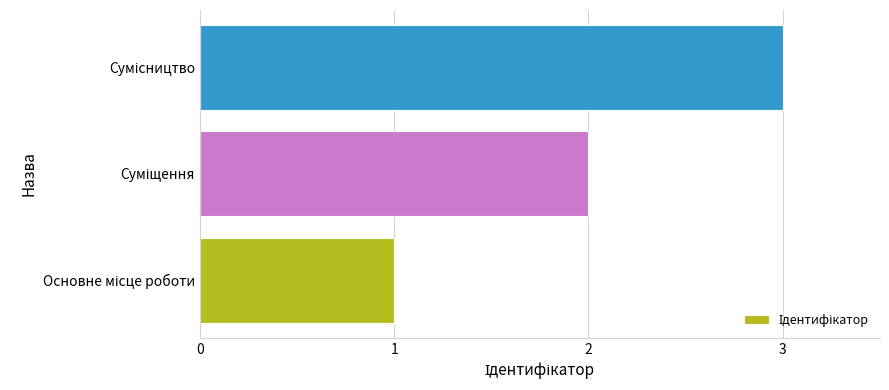

What is the sum of all values?

6